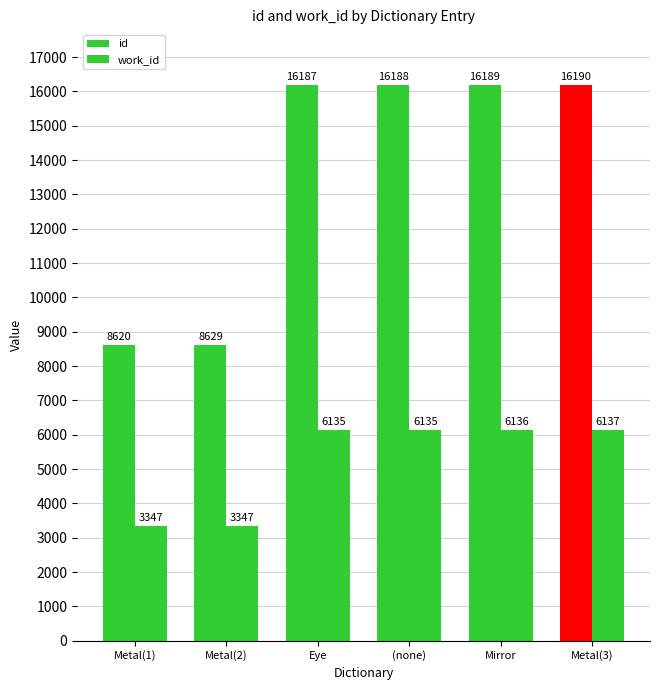

Rank the series by their average value, from lowest to highest.

work_id, id